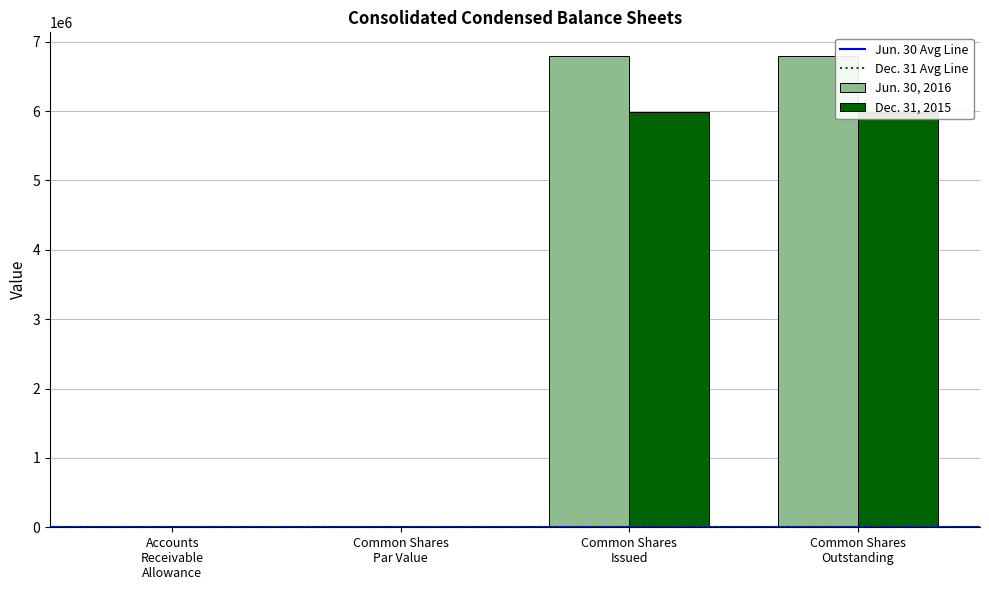

Does the chart contain stacked bars?

No